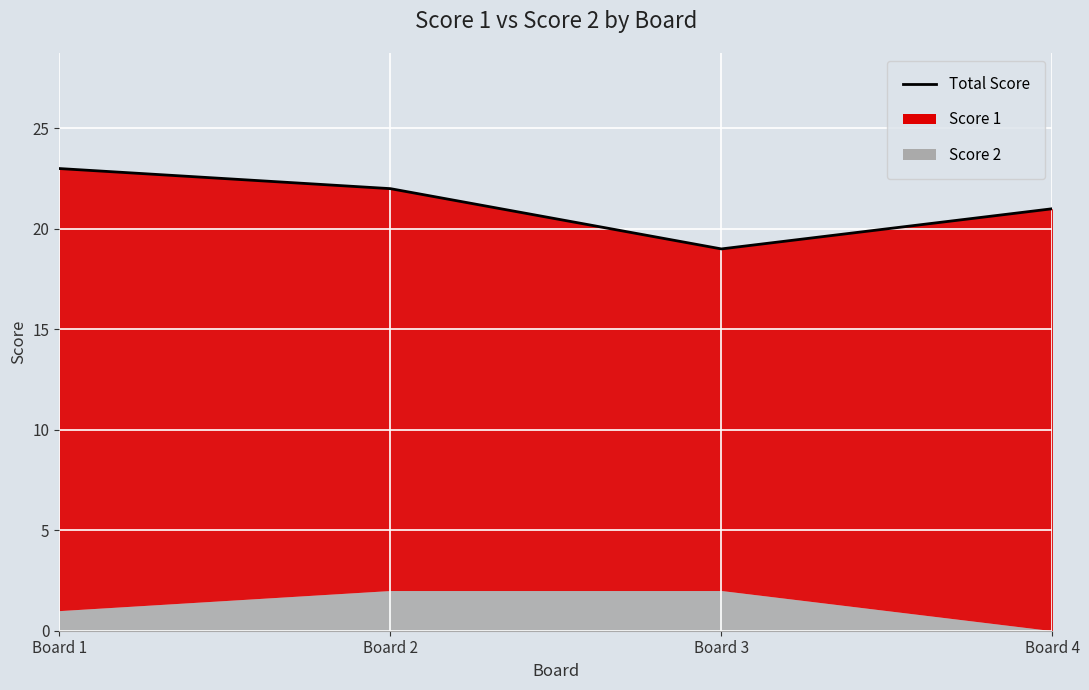

How many values are between 21 and 23?

3